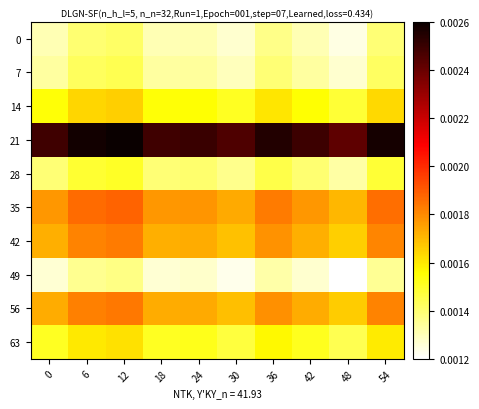

Between 54 and 18, which is larger?

54